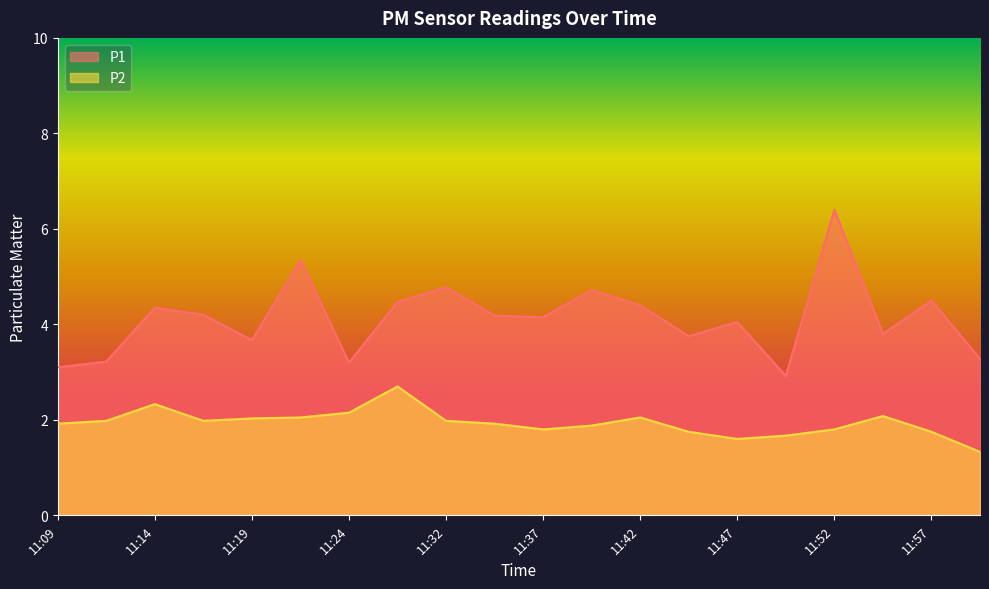

Reading right to left, extract all data points from this chart.

P1: 11:59=3.3	11:57=4.5	11:54=3.8	11:52=6.4	11:49=2.9	11:47=4.0	11:45=3.8	11:42=4.4	11:40=4.7	11:37=4.2	11:35=4.2	11:32=4.8	11:29=4.5	11:24=3.2	11:22=5.3	11:19=3.7	11:17=4.2	11:14=4.3	11:12=3.2	11:09=3.1
P2: 11:59=1.3	11:57=1.8	11:54=2.1	11:52=1.8	11:49=1.7	11:47=1.6	11:45=1.8	11:42=2.0	11:40=1.9	11:37=1.8	11:35=1.9	11:32=2.0	11:29=2.7	11:24=2.1	11:22=2.0	11:19=2.0	11:17=2.0	11:14=2.3	11:12=2.0	11:09=1.9